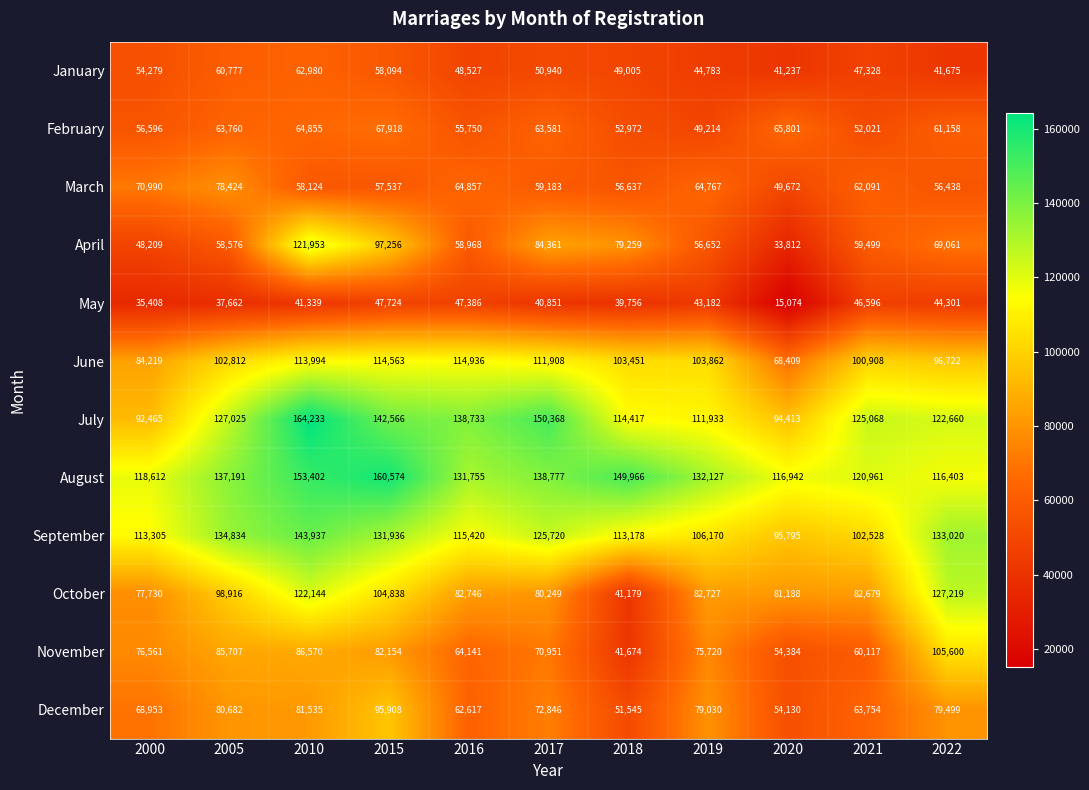

At which category does the chart reach its peak across all series?

2010